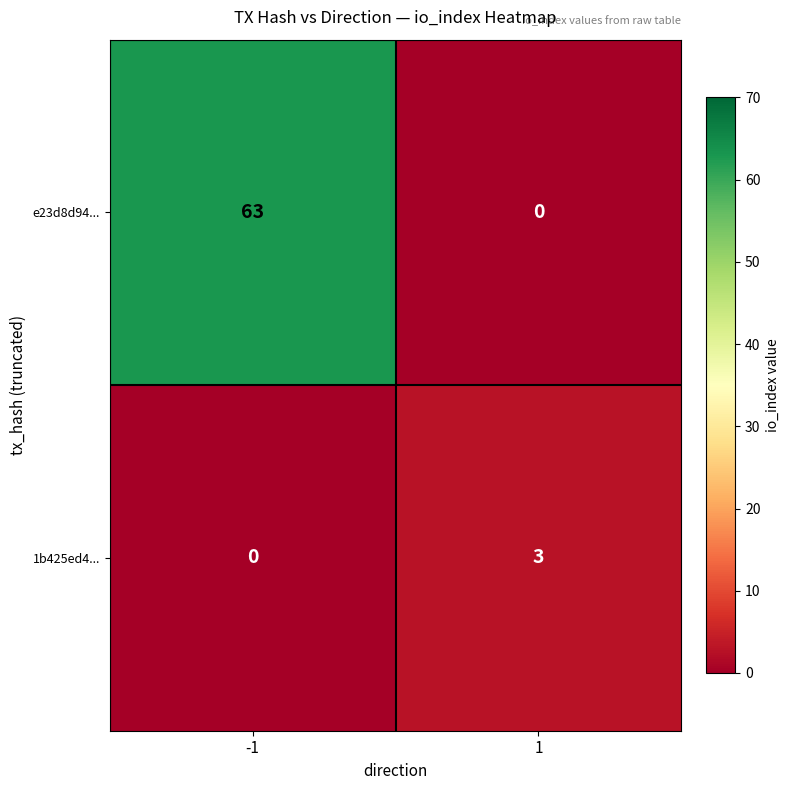

Which series has the widest spread of values?

e23d8d94...